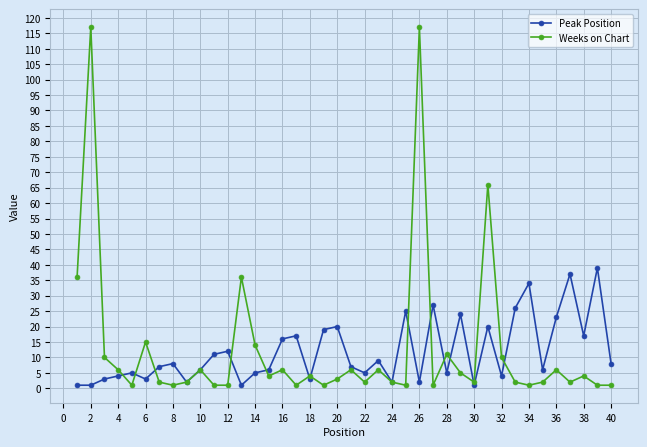

What is the maximum value shown in the chart?

117